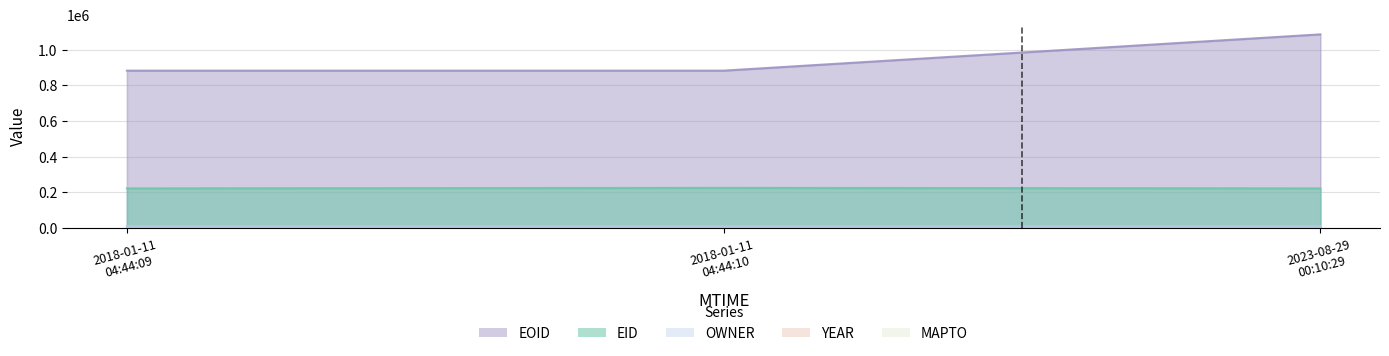

At which category does the chart reach its peak across all series?

2023-08-29 00:10:29